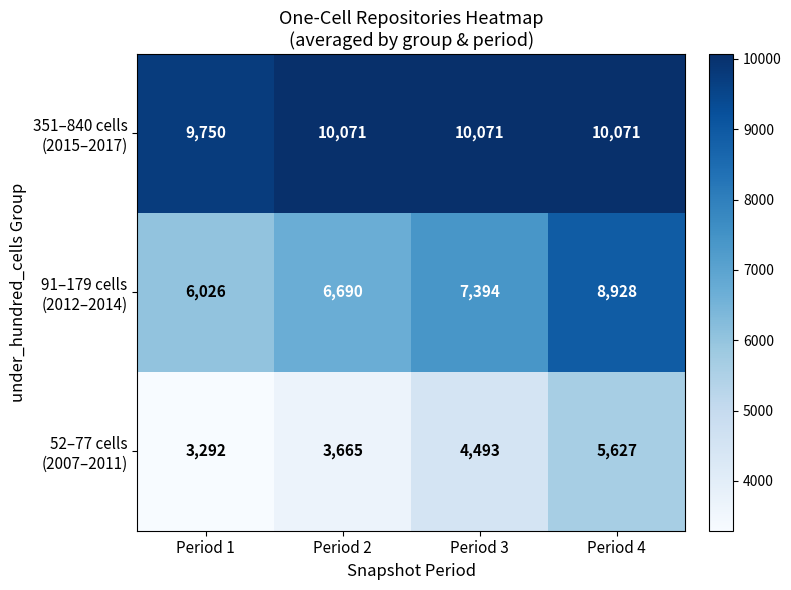

What is the maximum value shown in the chart?

10071